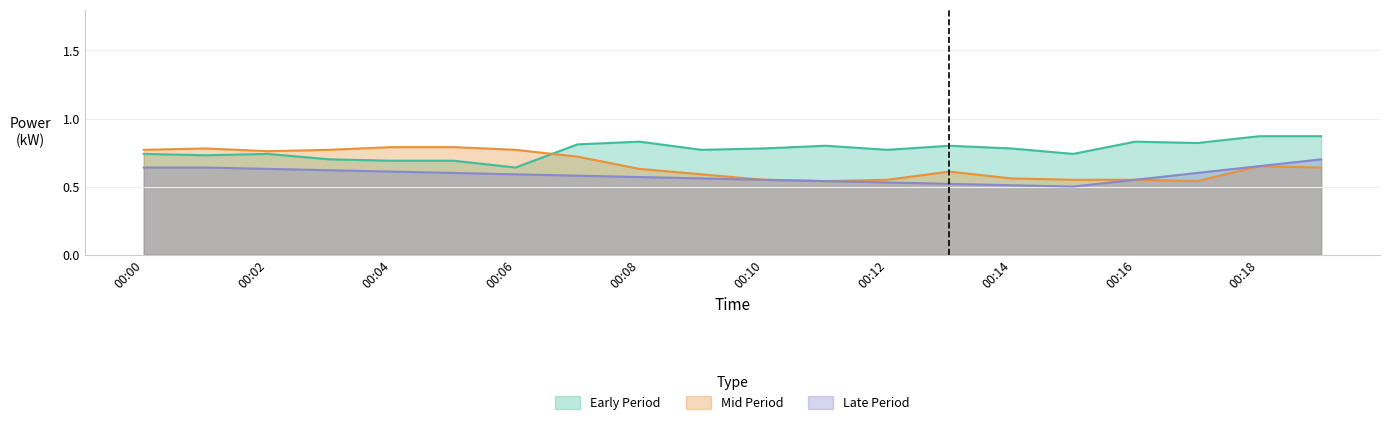

Is the value of Mid Period at 00:19 greater than the value of Early Period at 00:14?

No